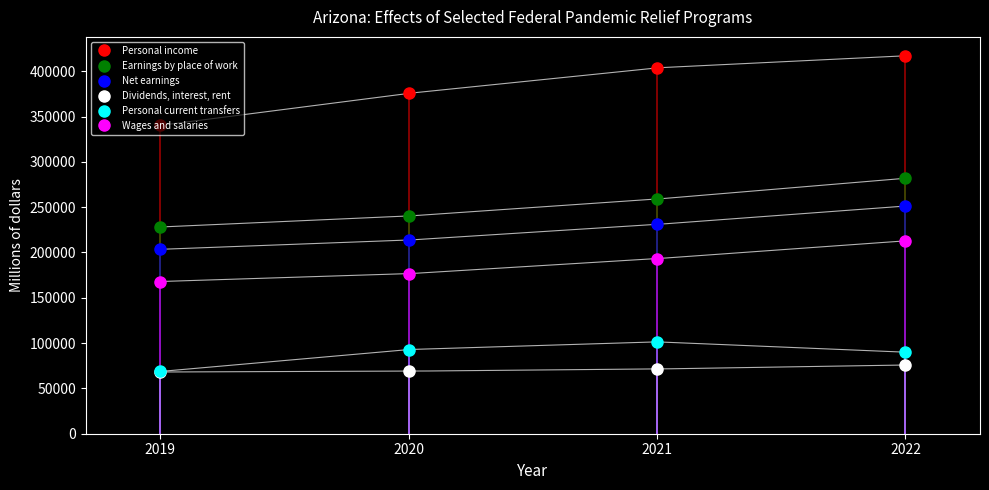

What is the difference between the maximum and minimum values in the Personal current transfers series?

32655.9